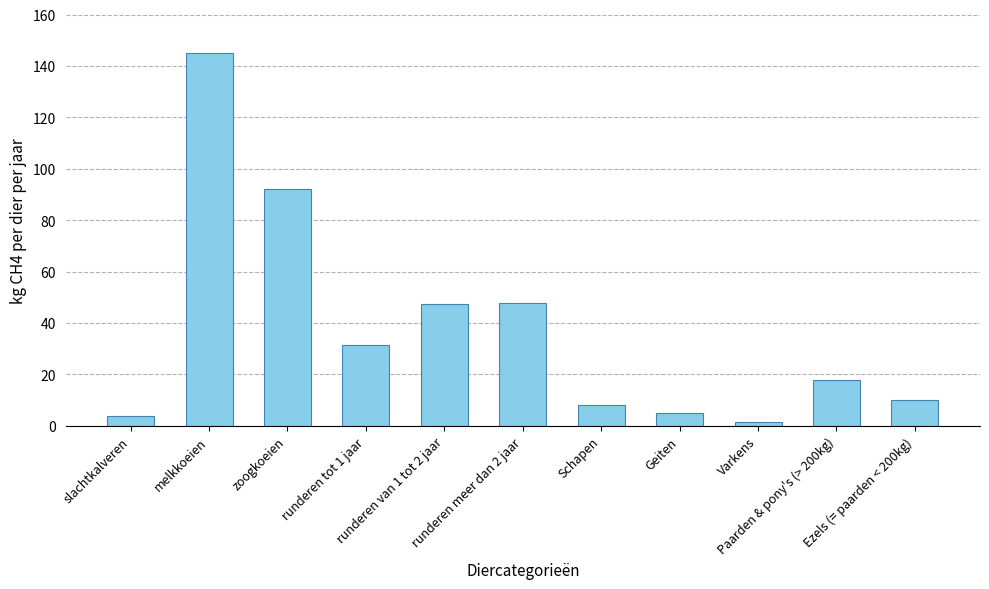

How many data points does each series have?

11